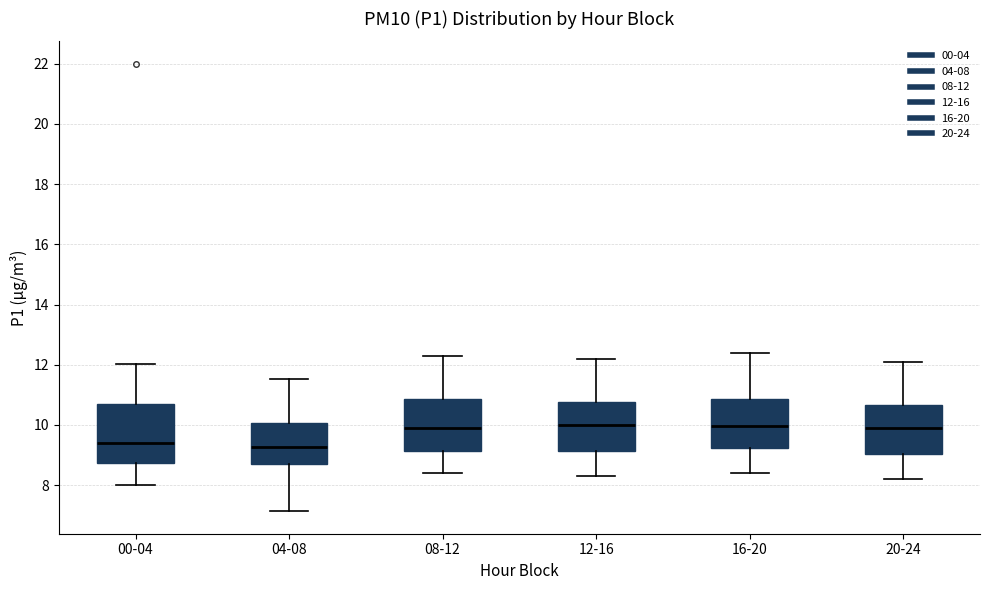

Reading left to right, transcribe this box plot: for each box, give where its median line is, the range the box spans, and where its two whiskers end, as read against the y-axis. The values are not printed on the chart, so give them approximately, as read against the axis.

00-04: median 9.4, box 8.8 to 10.8, whiskers 8.0 to 12.0
04-08: median 9.2, box 8.8 to 10.0, whiskers 7.2 to 11.6
08-12: median 10.0, box 9.2 to 10.8, whiskers 8.4 to 12.4
12-16: median 10.0, box 9.2 to 10.8, whiskers 8.4 to 12.2
16-20: median 10.0, box 9.2 to 10.8, whiskers 8.4 to 12.4
20-24: median 10.0, box 9.0 to 10.6, whiskers 8.2 to 12.2